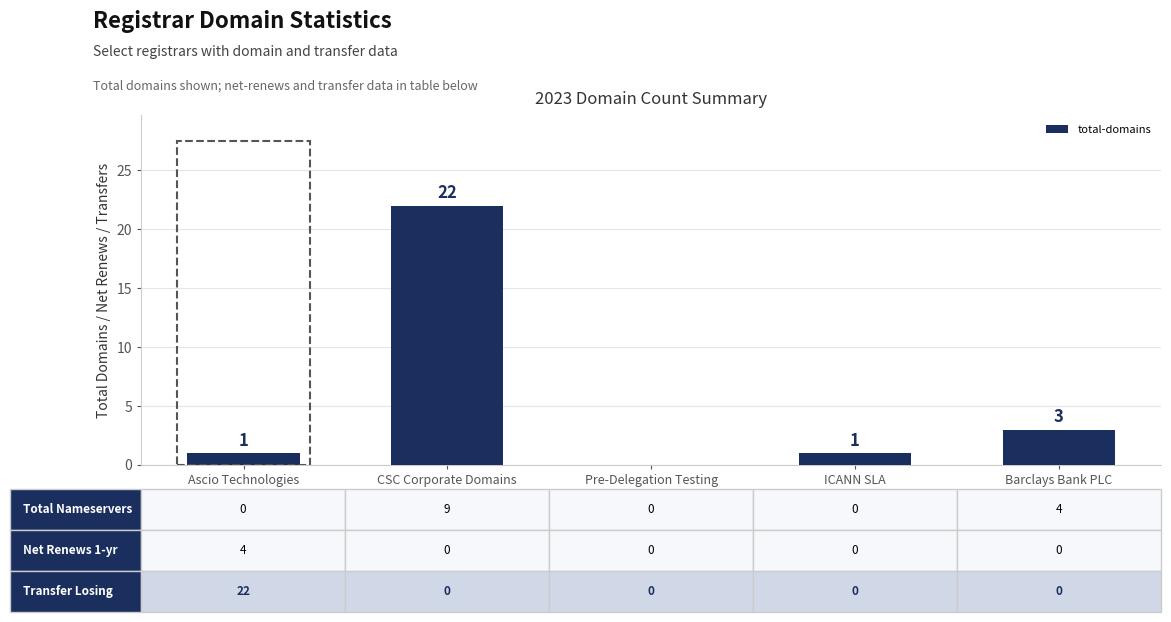

True or false: the data shows 2 at ICANN SLA.

False